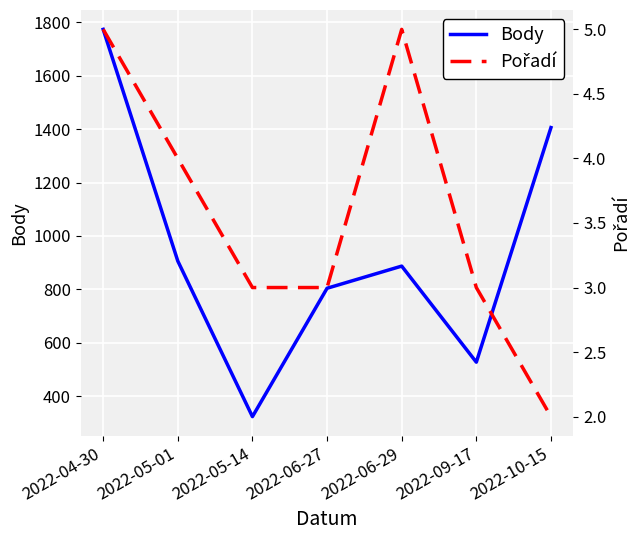

True or false: Pořadí has more than 1 points higher than both neighbors.

False